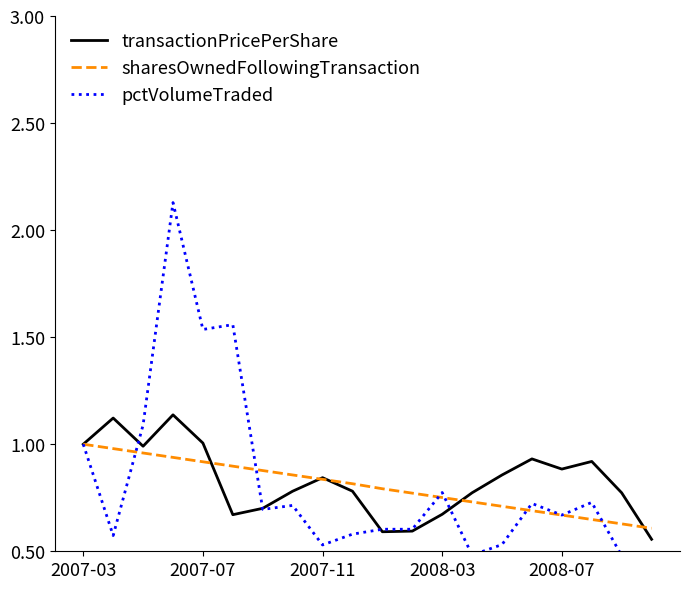

Which series has the widest spread of values?

pctVolumeTraded